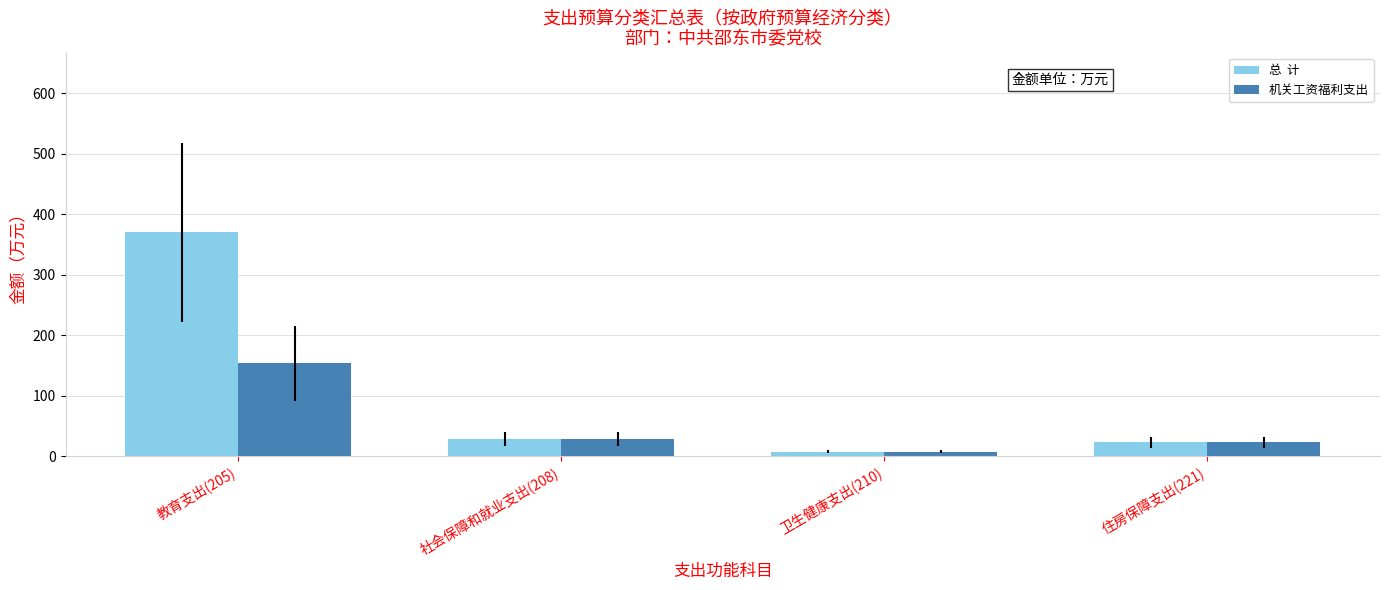

What is the maximum value shown in the chart?

370.3